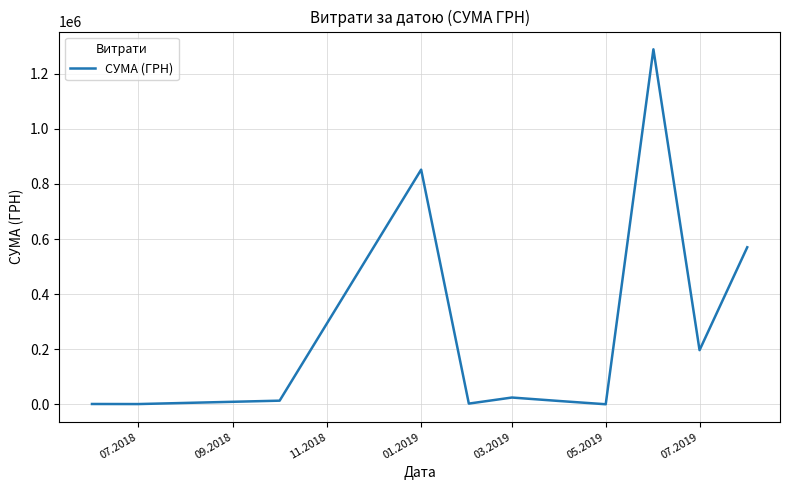

What is the maximum value shown in the chart?

1288360.4